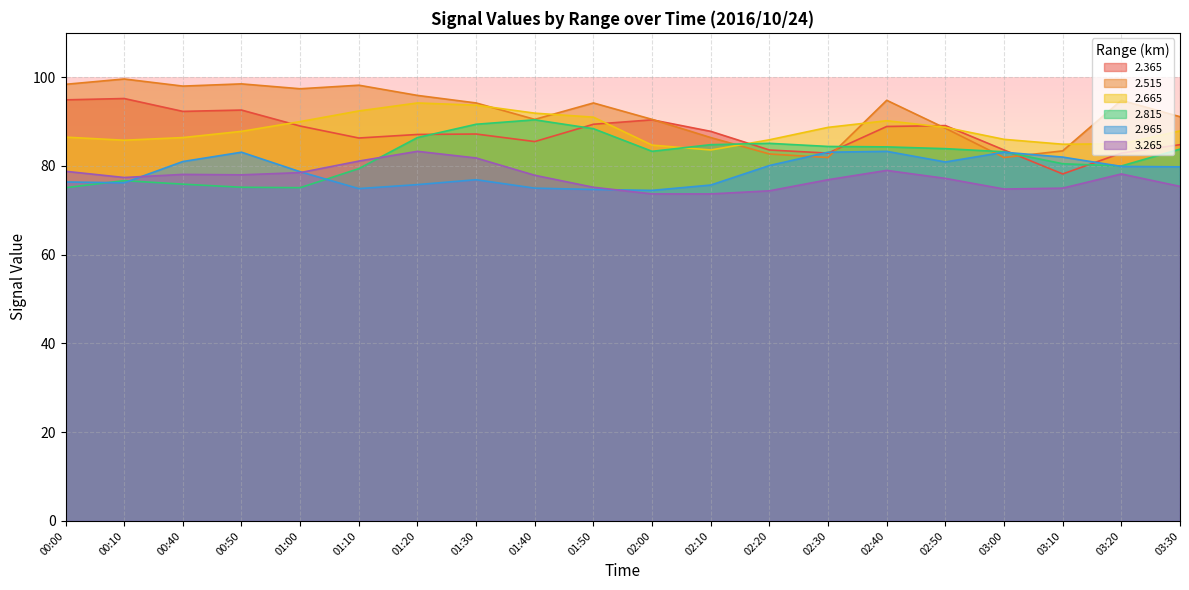

Is the value of   2.815 at 03:00 greater than the value of   2.515 at 01:40?

No